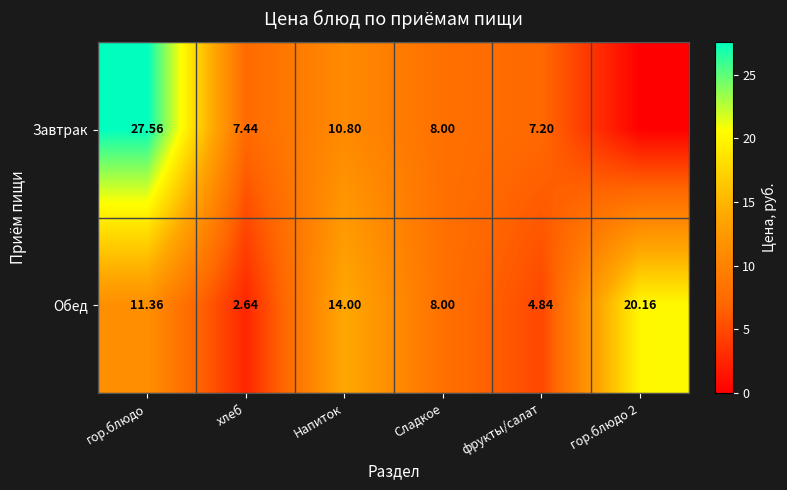

At how many categories does at least one series exceed 9?

3